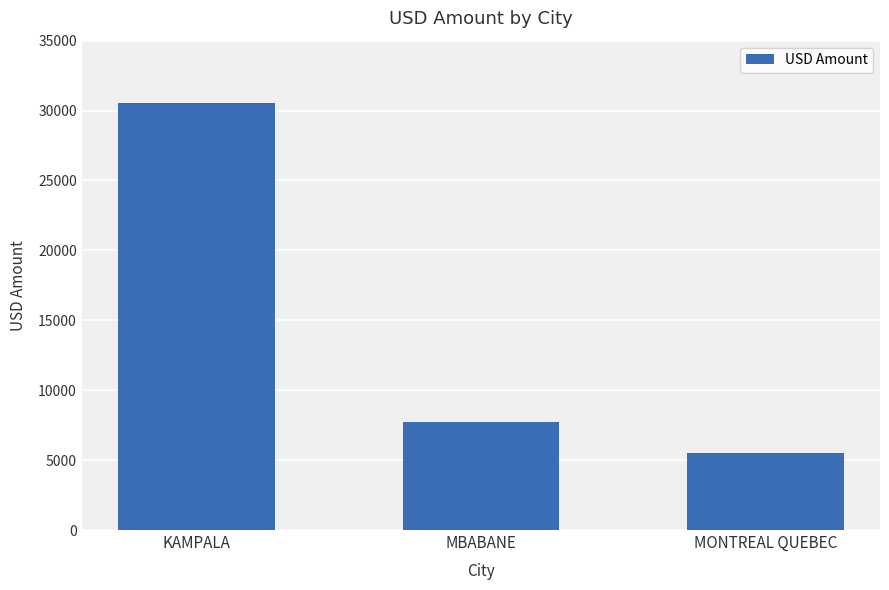

Reading left to right, extract all data points from this chart.

30557	7700	5500